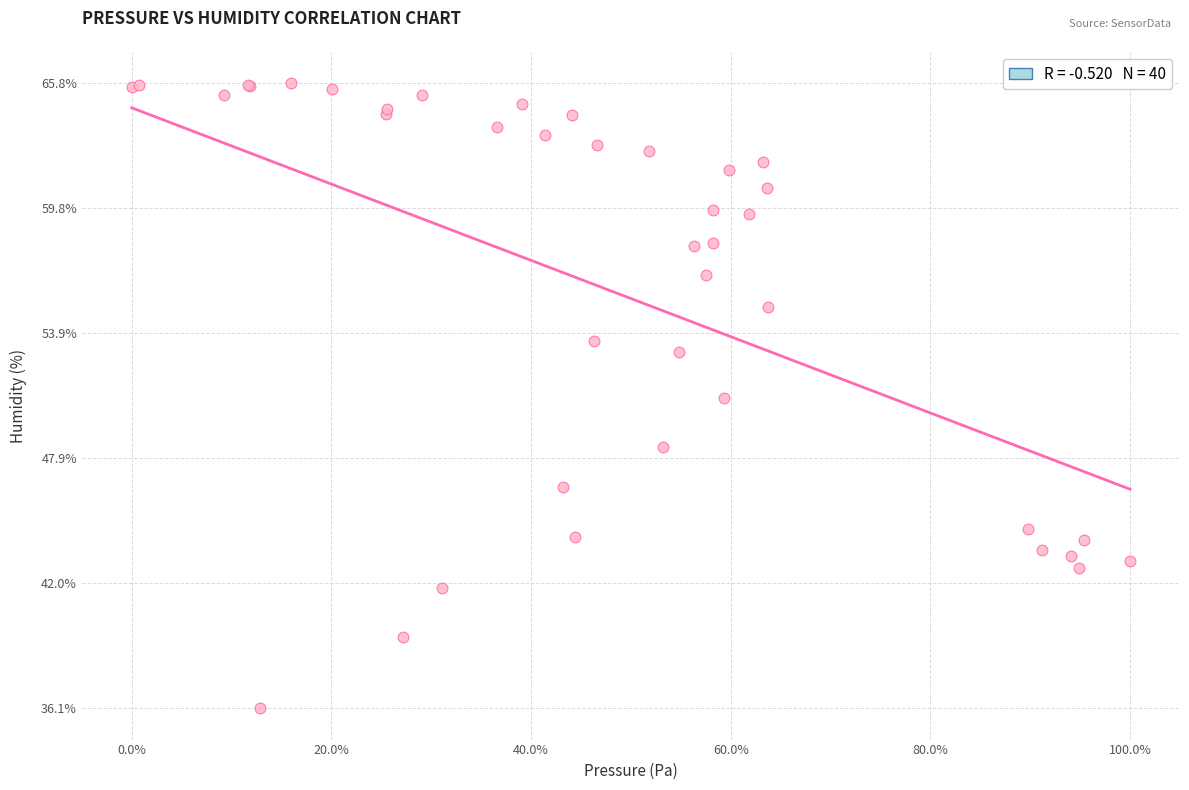

What Y value in the scatter plot is closest to 50?

50.8